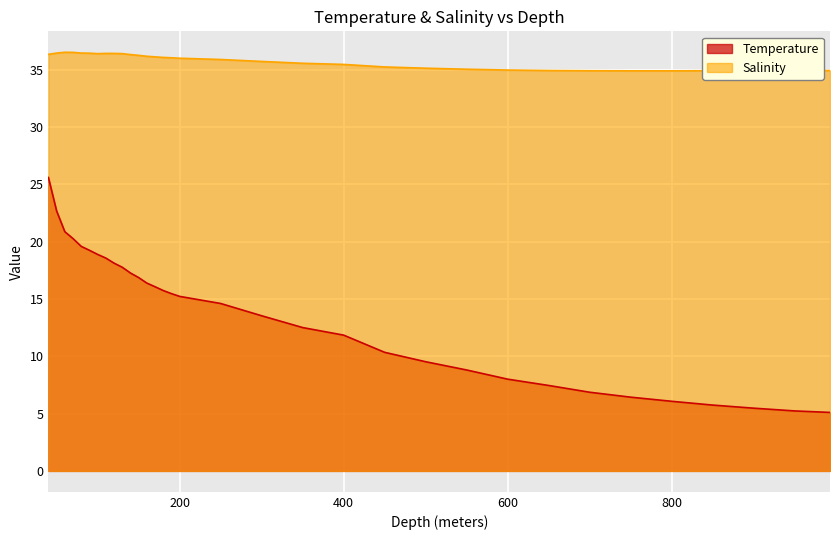

Reading left to right, what are all the values shown in this chart?

Temperature: 40.0=25.6	50.0=22.7	60.0=20.9	70.0=20.3	80.0=19.6	90.0=19.2	100.0=18.9	110.0=18.6	120.0=18.1	130.0=17.8	140.0=17.3	150.0=16.9	160.0=16.4	170.0=16.1	180.0=15.7	190.0=15.5	200.0=15.2	250.0=14.6	300.0=13.5	350.0=12.5	400.0=11.8	450.0=10.3	500.0=9.5	550.0=8.8	600.0=8.0	650.0=7.5	700.0=6.9	750.0=6.4	800.0=6.1	850.0=5.7	900.0=5.5	950.0=5.2	993.0=5.1
Salinity: 40.0=36.3	50.0=36.4	60.0=36.5	70.0=36.5	80.0=36.4	90.0=36.4	100.0=36.4	110.0=36.4	120.0=36.4	130.0=36.4	140.0=36.3	150.0=36.2	160.0=36.2	170.0=36.1	180.0=36.1	190.0=36.0	200.0=36.0	250.0=35.9	300.0=35.7	350.0=35.5	400.0=35.5	450.0=35.2	500.0=35.1	550.0=35.0	600.0=35.0	650.0=34.9	700.0=34.9	750.0=34.9	800.0=34.9	850.0=34.9	900.0=34.9	950.0=34.9	993.0=34.9